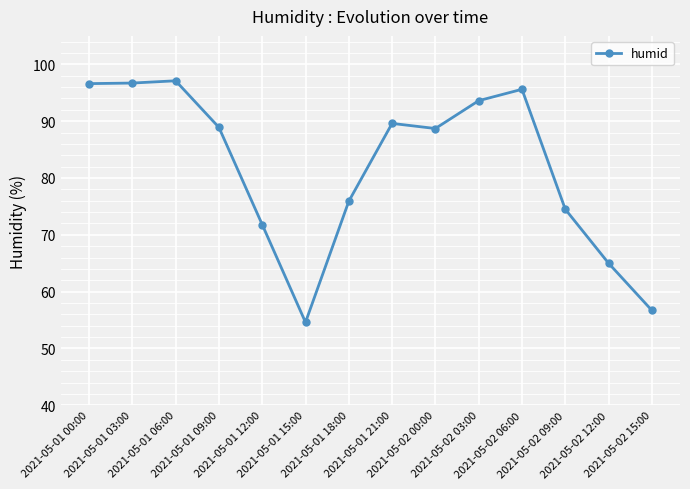

The value at 2021-05-01 09:00 is 55.5. True or false?

False